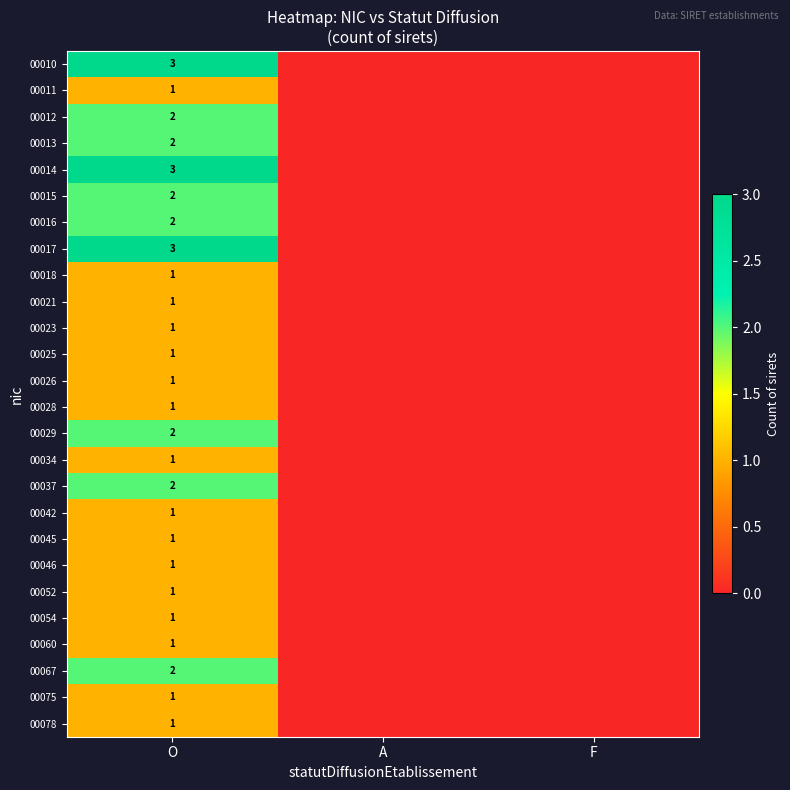

At how many categories does at least one series exceed 1?

1